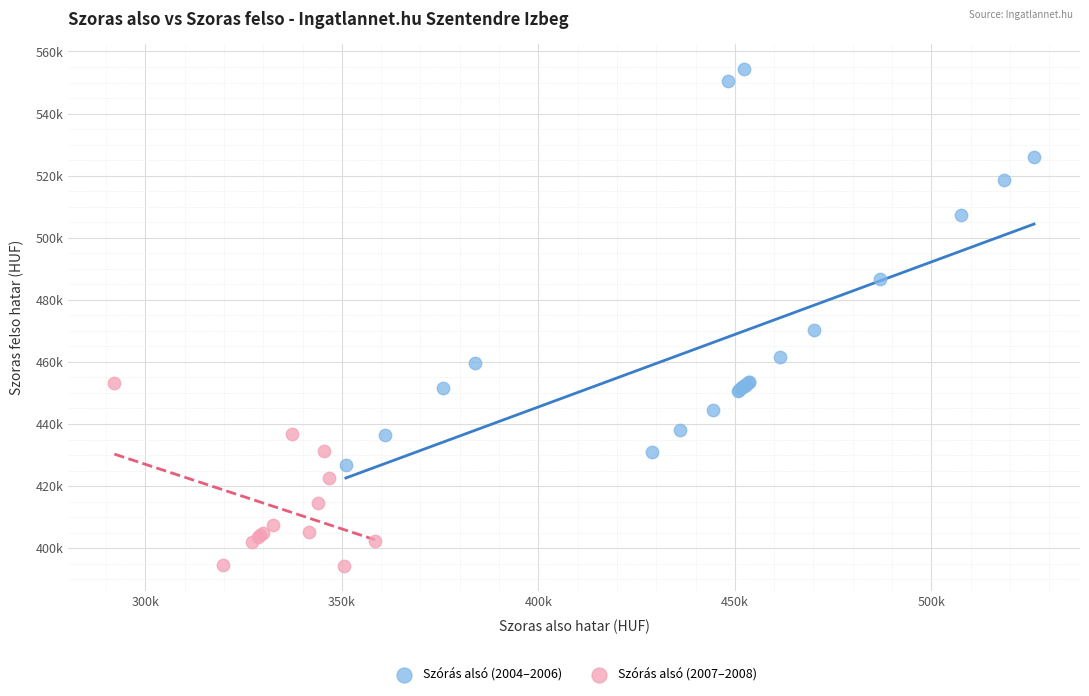

What are all the series names shown in the legend?

Szórás alsó (2004–2006), Szórás alsó (2007–2008)